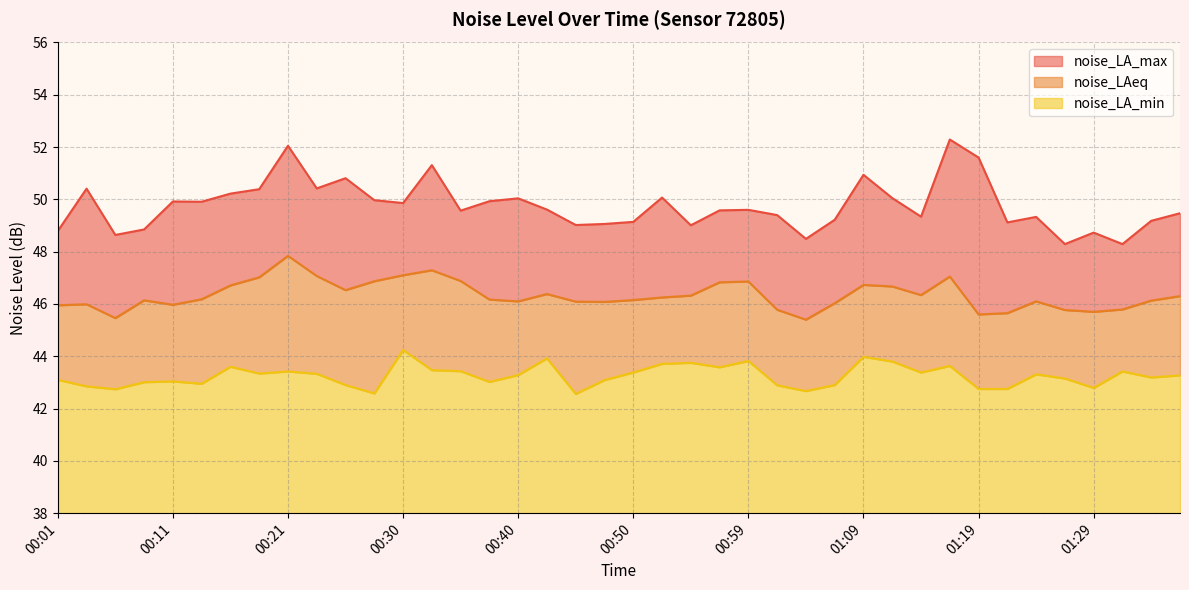

Reading left to right, transcribe all the data shown in this chart.

noise_LA_max: 48.8	50.4	48.6	48.9	49.9	49.9	50.2	50.4	52.0	50.4	50.8	50.0	49.9	51.3	49.6	49.9	50.0	49.6	49.0	49.1	49.1	50.1	49.0	49.6	49.6	49.4	48.5	49.2	50.9	50.0	49.3	52.3	51.6	49.1	49.3	48.3	48.7	48.3	49.2	49.5
noise_LAeq: 46.0	46.0	45.5	46.1	46.0	46.2	46.7	47.0	47.8	47.1	46.5	46.9	47.1	47.3	46.9	46.2	46.1	46.4	46.1	46.1	46.1	46.2	46.3	46.8	46.9	45.8	45.4	46.0	46.7	46.7	46.3	47.0	45.6	45.6	46.1	45.8	45.7	45.8	46.1	46.3
noise_LA_min: 43.1	42.9	42.7	43.0	43.0	43.0	43.6	43.3	43.4	43.3	42.9	42.6	44.2	43.5	43.4	43.0	43.3	43.9	42.6	43.1	43.4	43.7	43.8	43.6	43.8	42.9	42.7	42.9	44.0	43.8	43.4	43.6	42.8	42.8	43.3	43.1	42.8	43.4	43.2	43.3